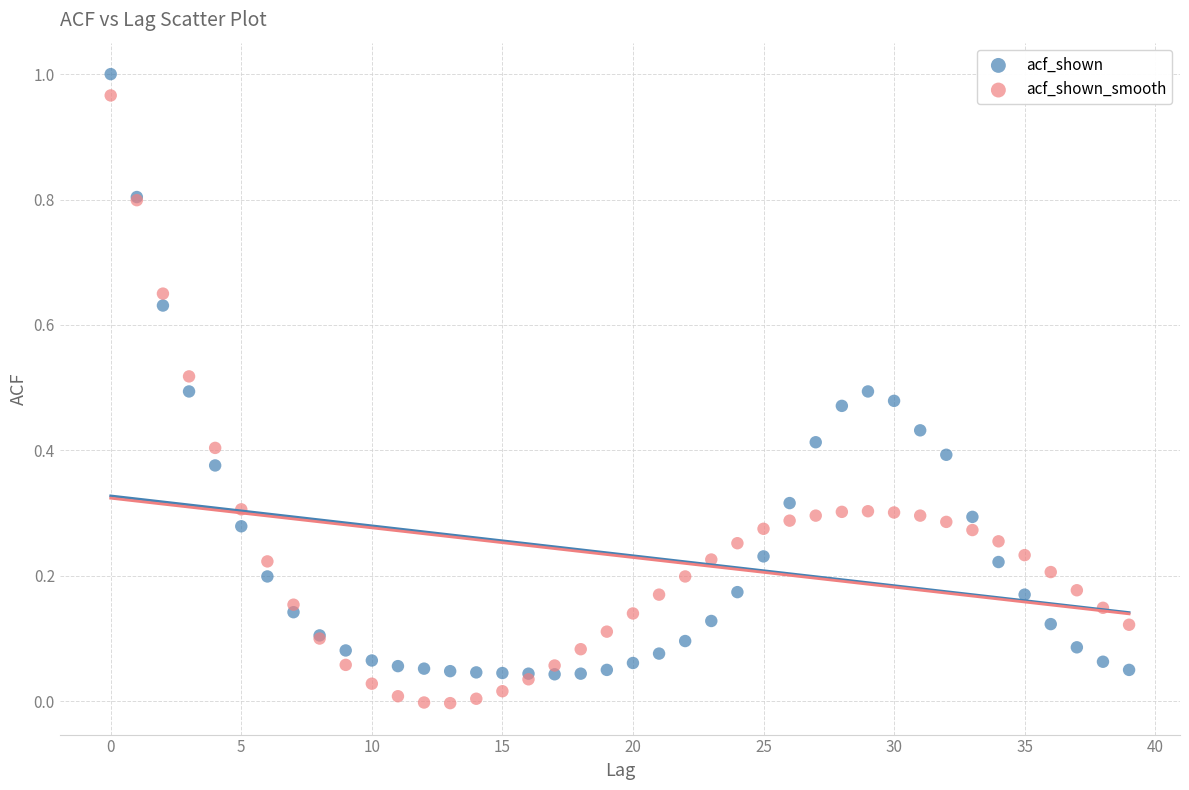

Which series reaches the minimum Y coordinate?

acf_shown_smooth